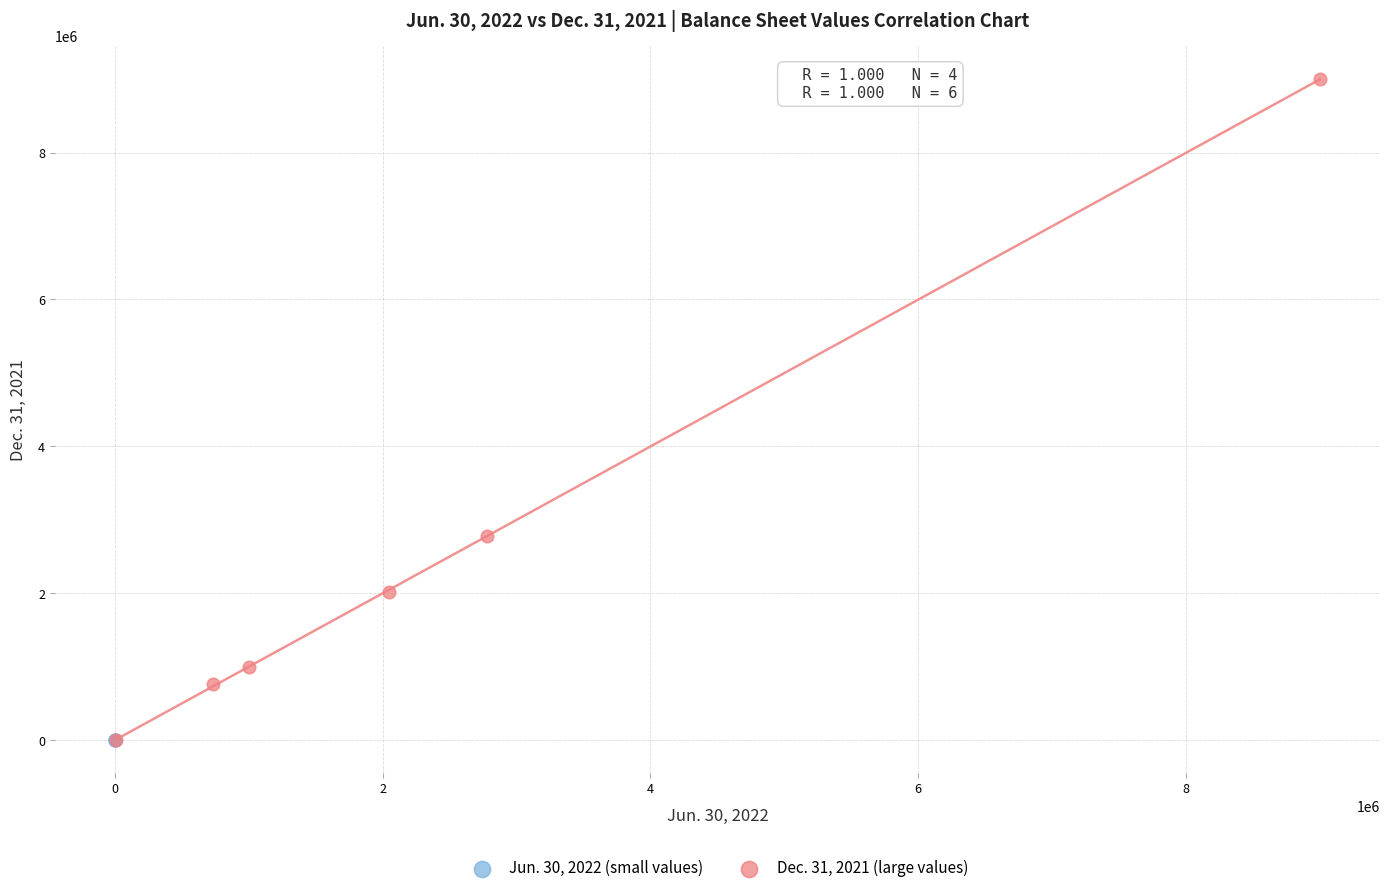

Which series contains the highest Y value?

Dec. 31, 2021 (large values)